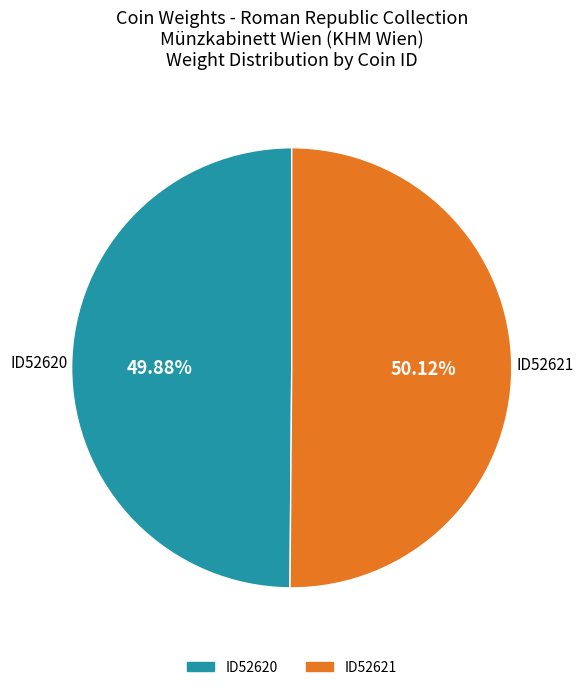

Is there a majority slice in this chart?

Yes